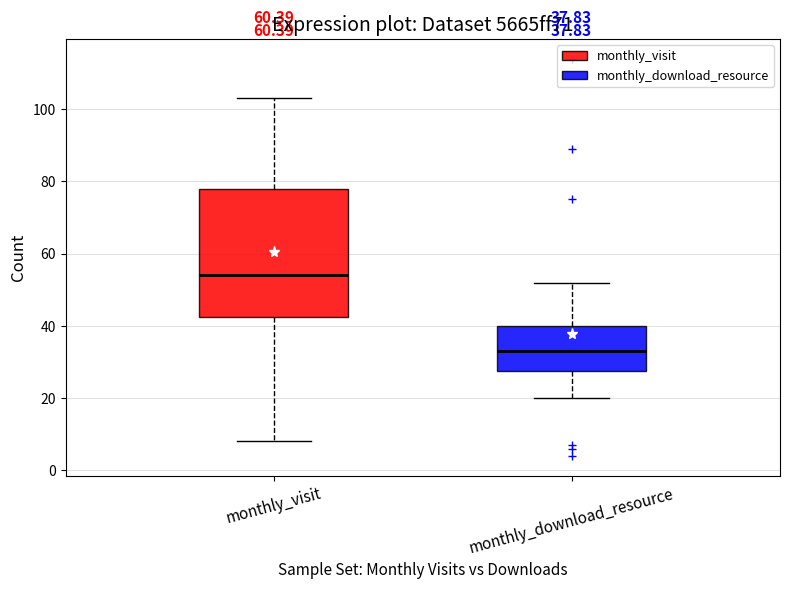

Which box has the lowest median line?

monthly_download_resource